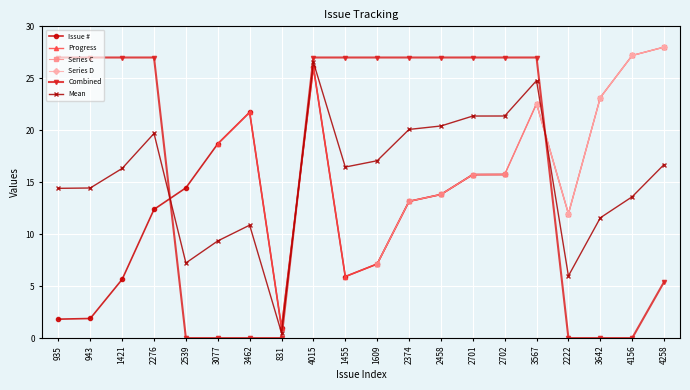

Reading left to right, list all the values displayed in this chart.

27.0	27.0	27.0	27.0	0.0	0.0	0.0	0.0	27.0	27.0	27.0	27.0	27.0	27.0	27.0	27.0	0.0	0.0	0.0	5.4